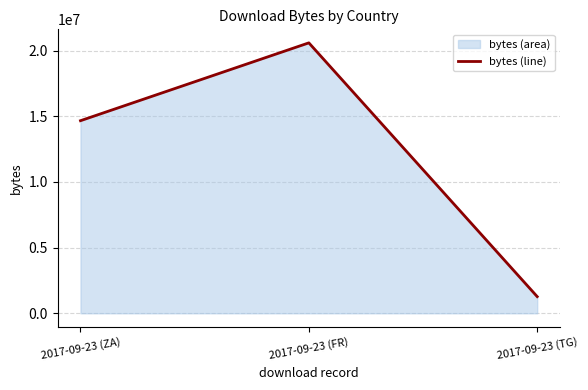

Reading left to right, transcribe all the data shown in this chart.

14663680	20590020	1269212